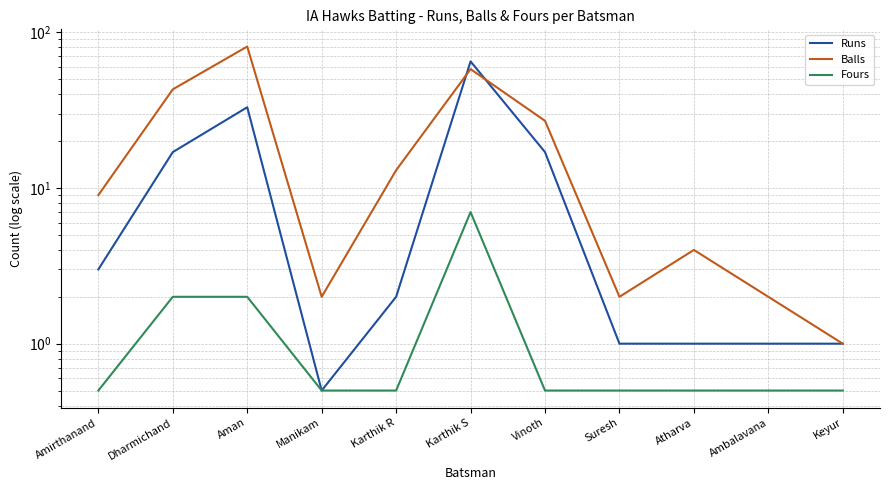

Where is the first local minimum for Runs?

Manikam